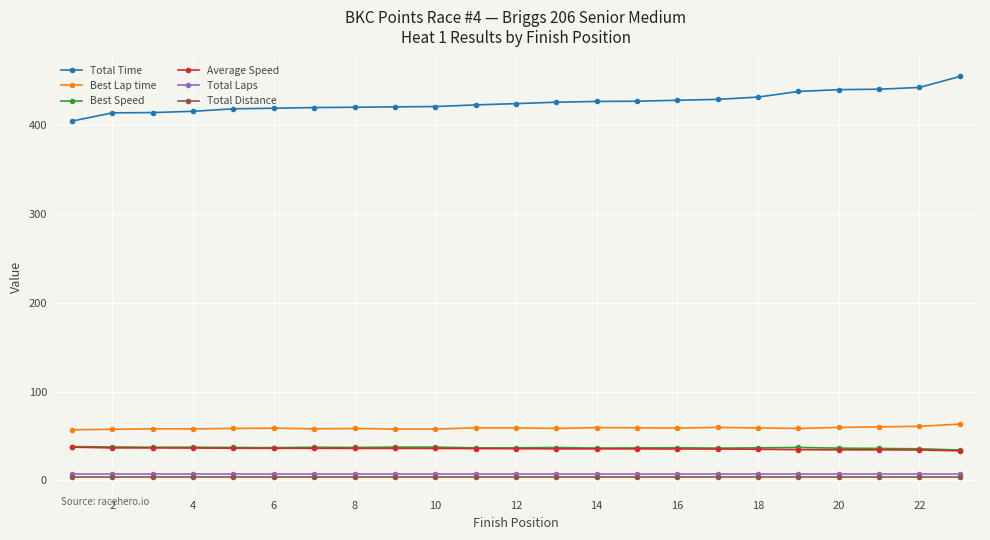

What is the value of the Average Speed point at the 15th from the left?

35.4